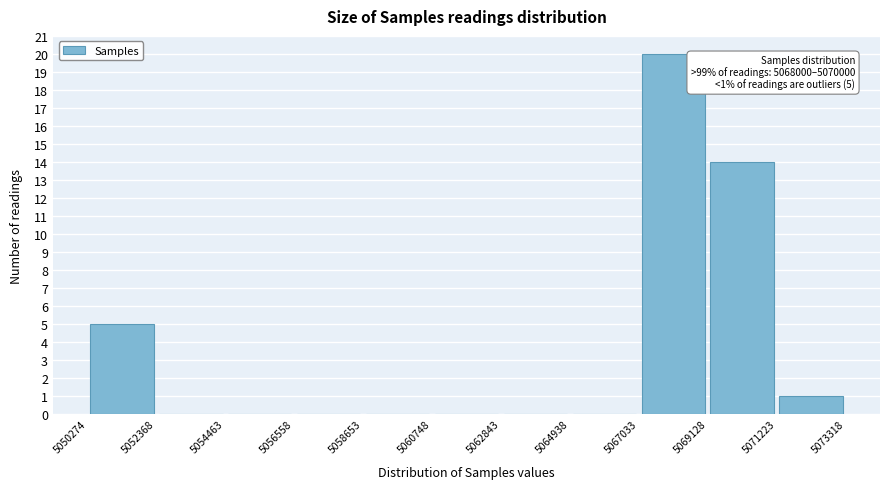

Which range on the x-axis has the tallest bar?

5067033 to 5069128